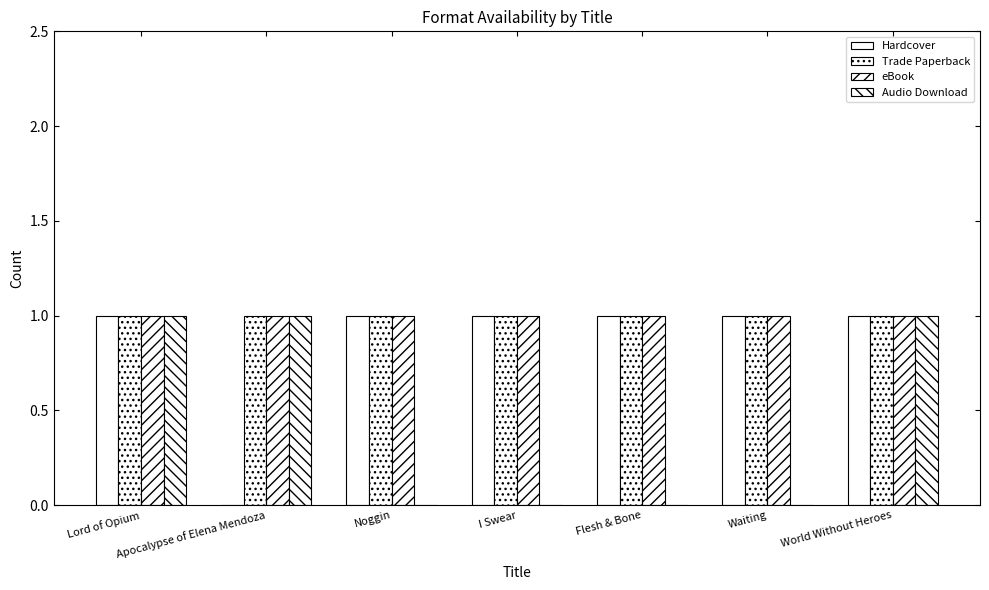

Are the bars horizontal?

No